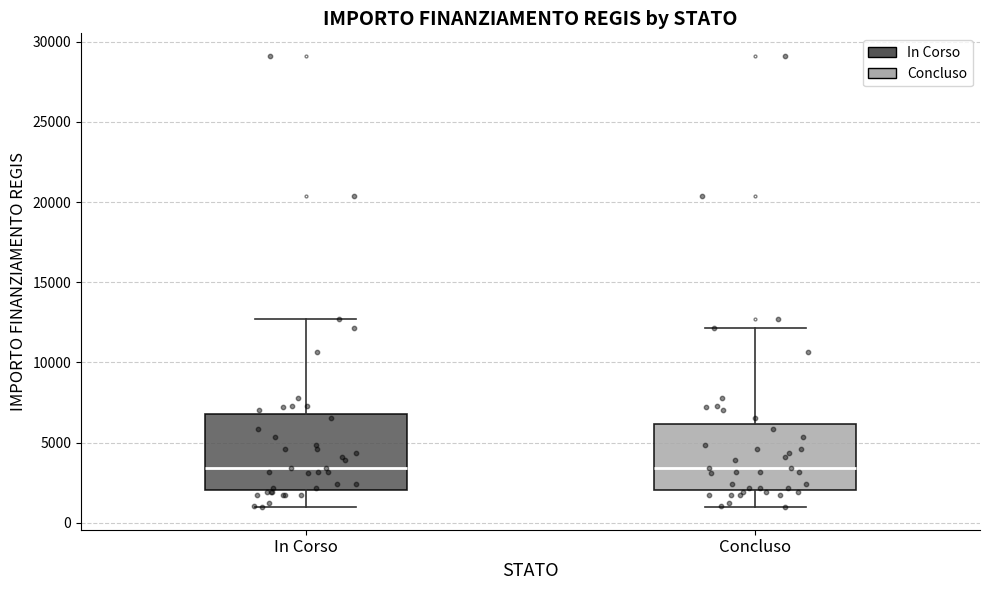

Where does the lower whisker of the box for In Corso end on the y-axis? The values are not printed on the chart, so give them approximately, as read against the axis.

1000